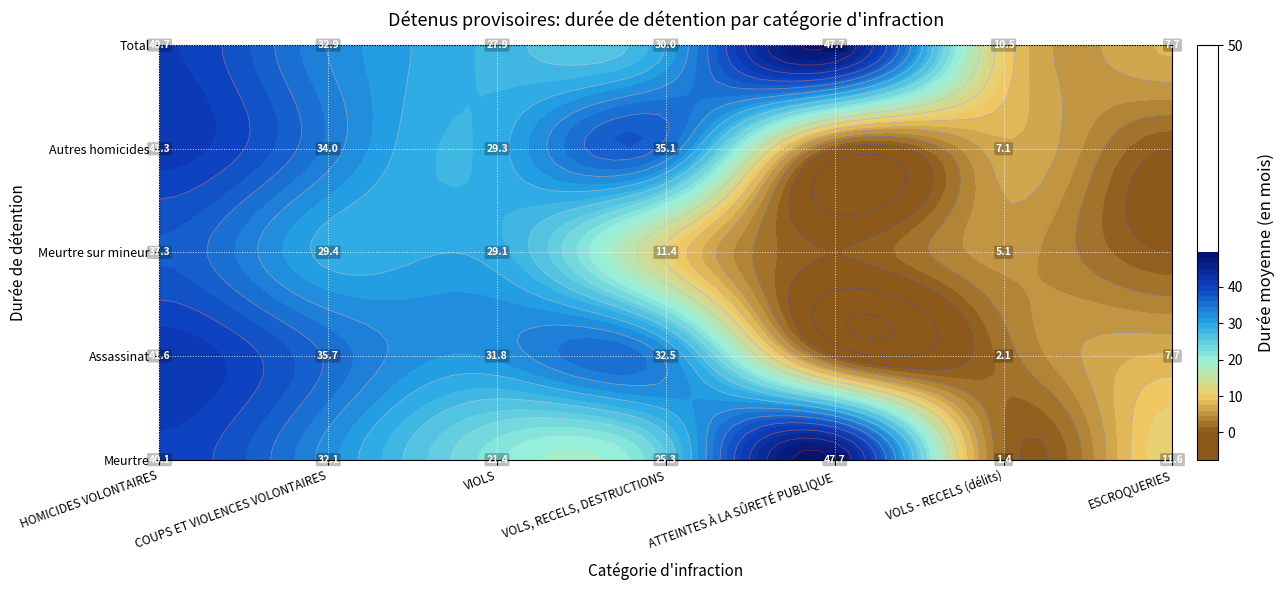

What is the difference between the second highest and minimum values in the VOLS, RECELS, DESTRUCTIONS series?

21.1